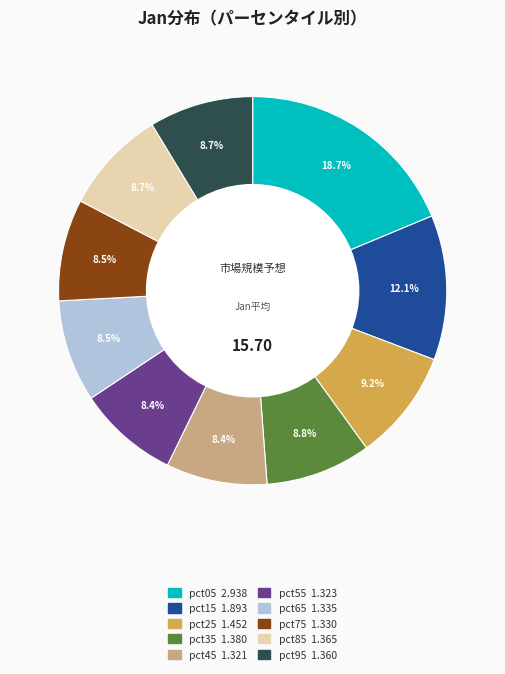

Does any single category account for the majority?

No